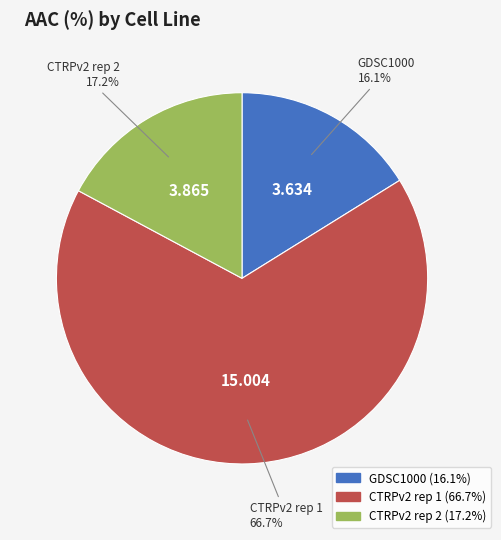

To the nearest percent, what portion does CTRPv2 rep 2 represent?

17%